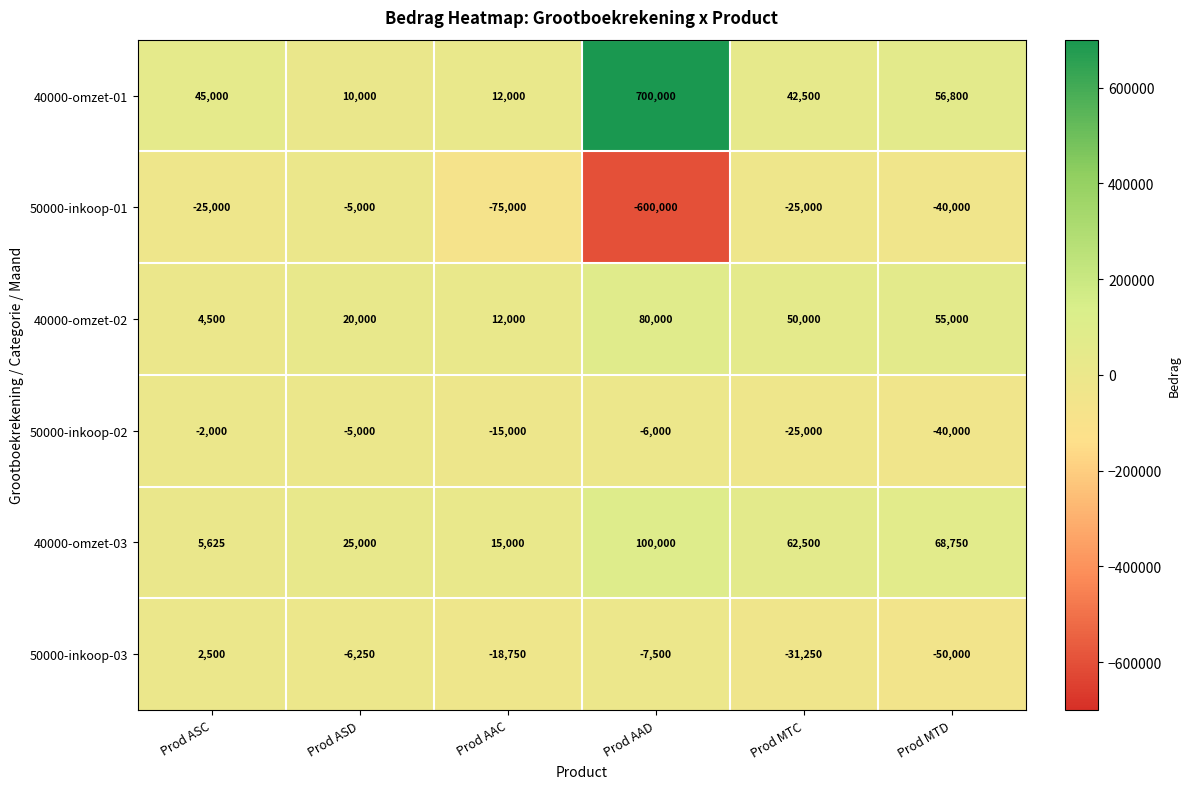

What is the approximate value of 50000-inkoop-01 at Prod AAC?

-75000